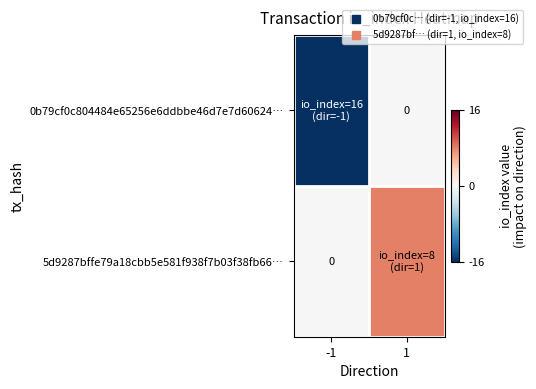

The 5d9287bffe79a18cbb5e581f938f7b03f38fb66… series shows -4 at -1. True or false?

False